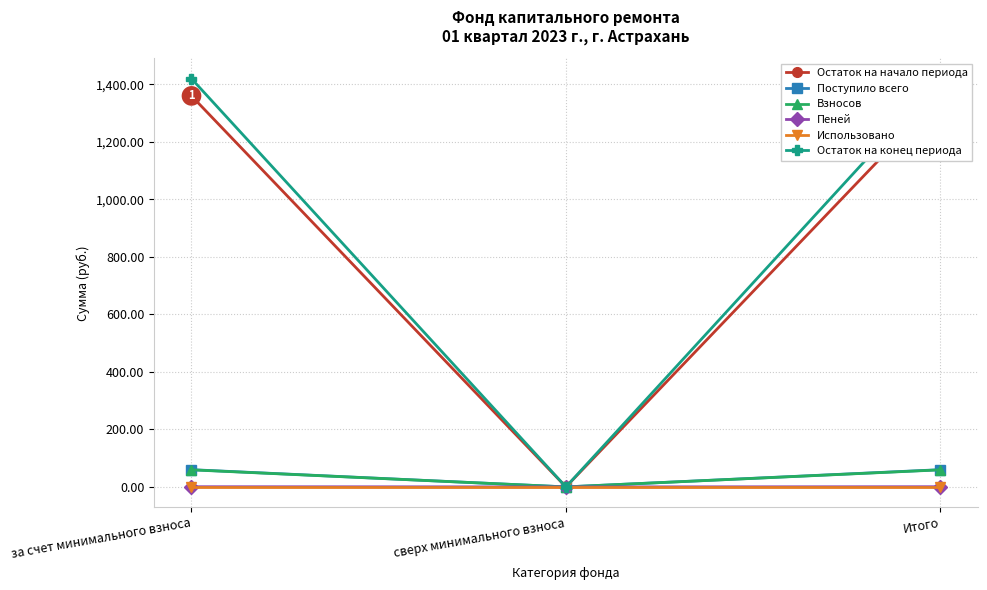

What is the label of the 1st point from the left?

за счет минимального взноса